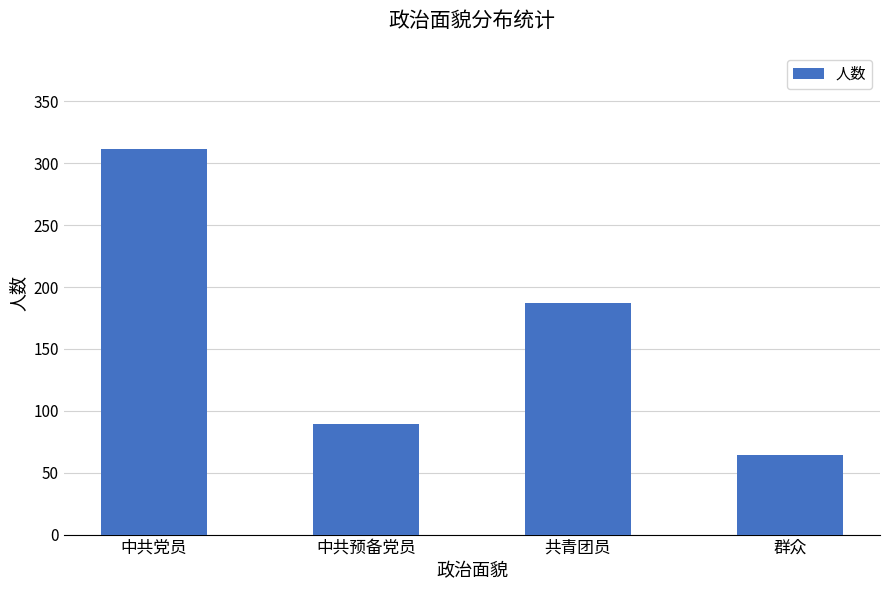

What value does the data have at 中共党员?

312